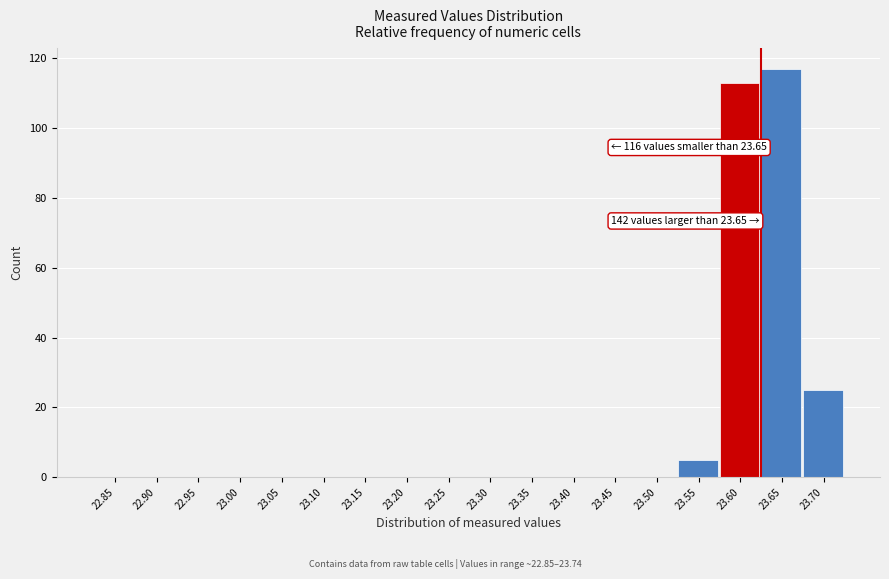

Reading left to right, list all the values displayed in this chart.

22.85=0	22.90=0	22.95=0	23.00=0	23.05=0	23.10=0	23.15=0	23.20=0	23.25=0	23.30=0	23.35=0	23.40=0	23.45=0	23.50=0	23.55=5	23.60=113	23.65=117	23.70=25